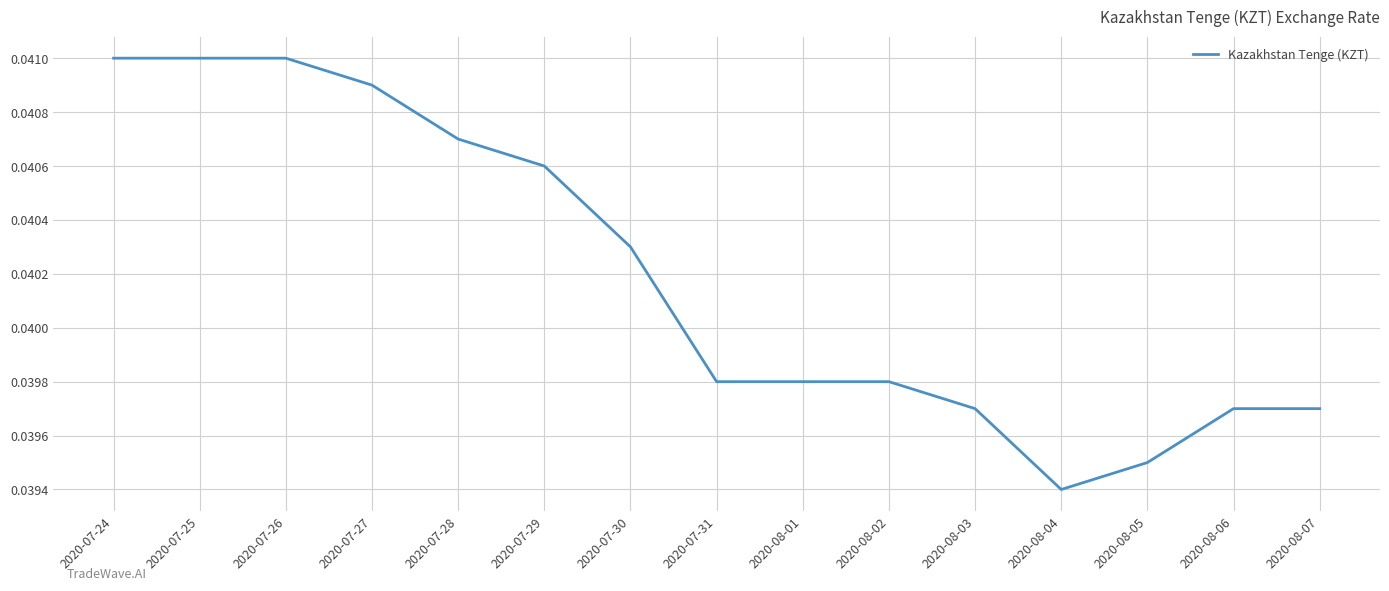

What position from the left is 2020-08-06?

14